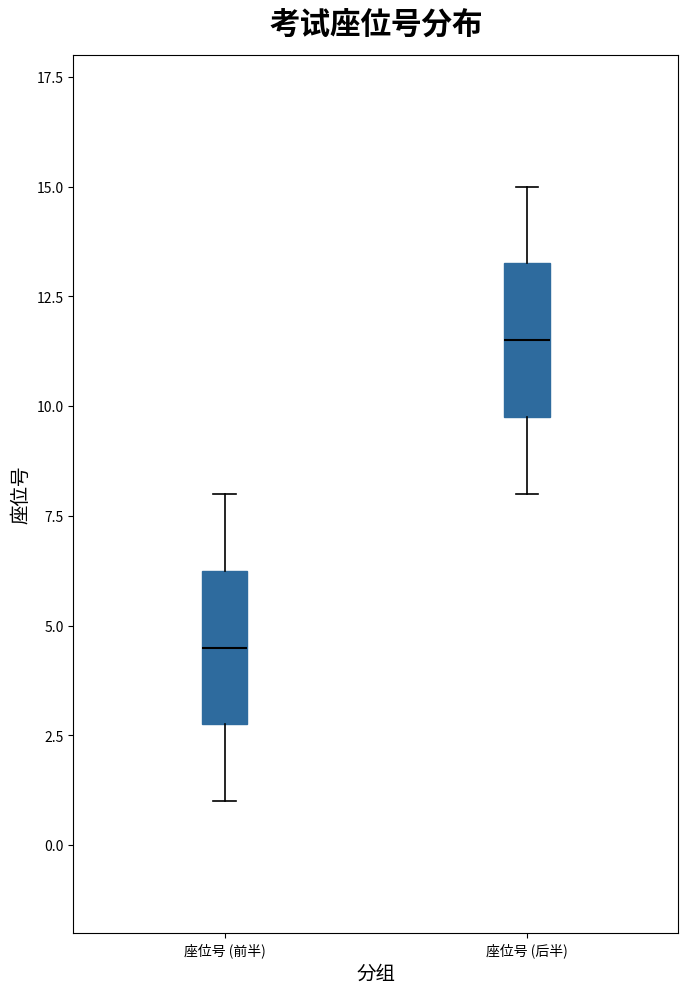

Where does the median line of the box for 座位号 (前半) sit on the y-axis? The values are not printed on the chart, so give them approximately, as read against the axis.

4.5